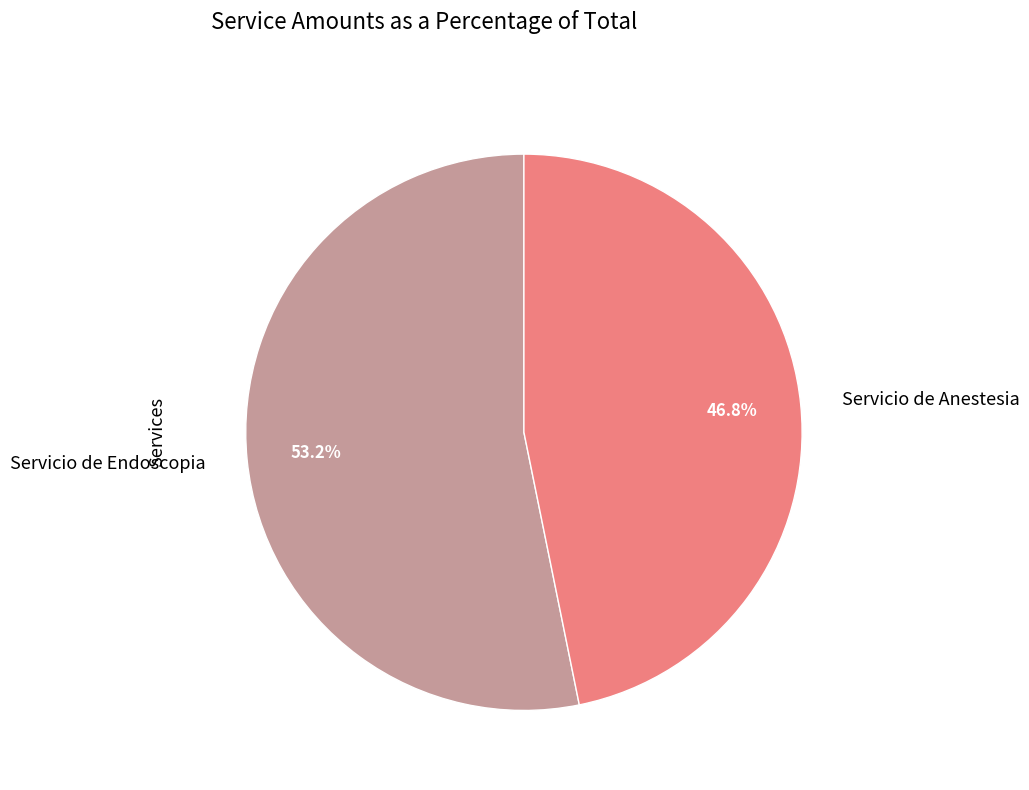

What portion of the pie excludes Servicio de Endoscopia?

46.8%